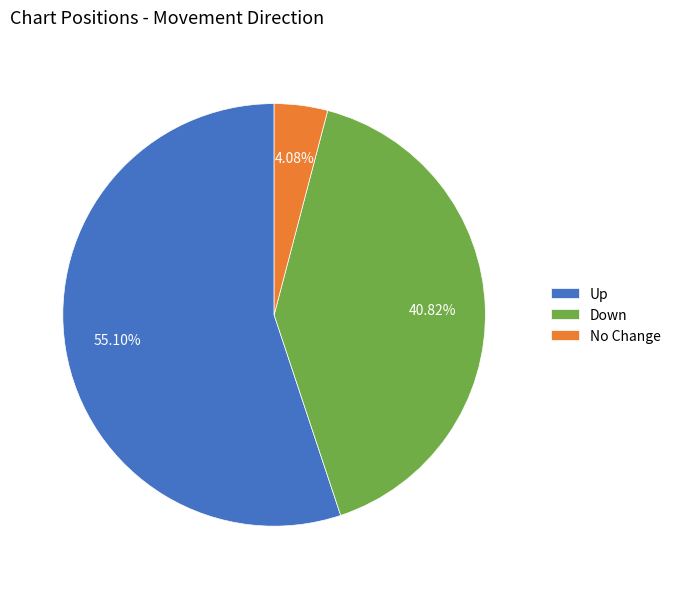

Rank the categories by value from lowest to highest.

No Change, Down, Up